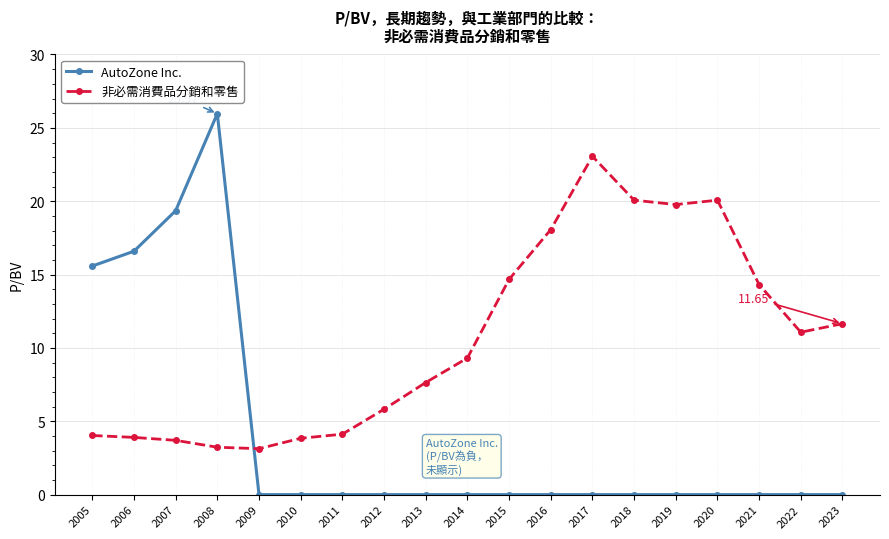

Is the value of 非必需消費品分銷和零售 at 2023 greater than the value of AutoZone Inc. at 2010?

Yes